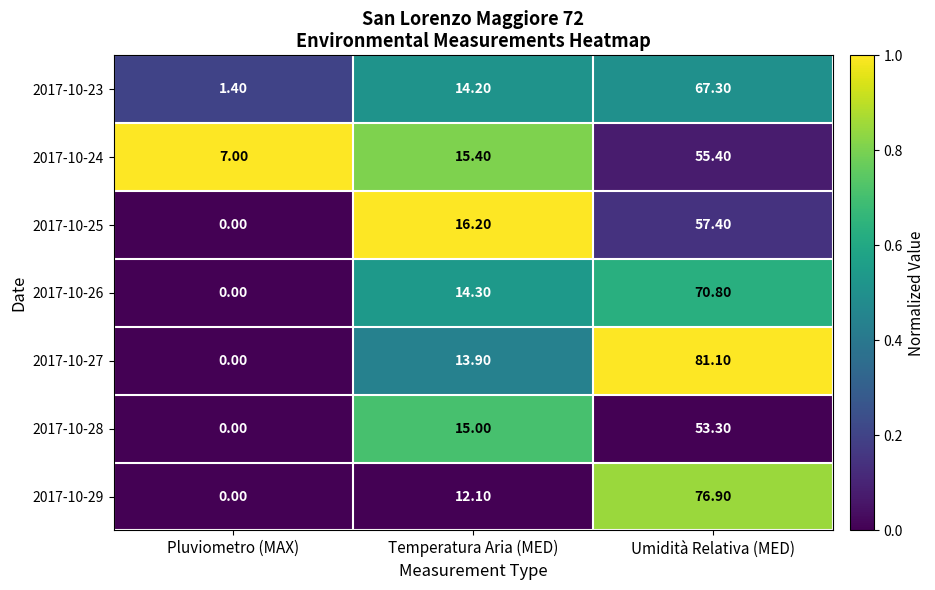

At which category is the sum across all series the highest?

Umidità Relativa (MED)